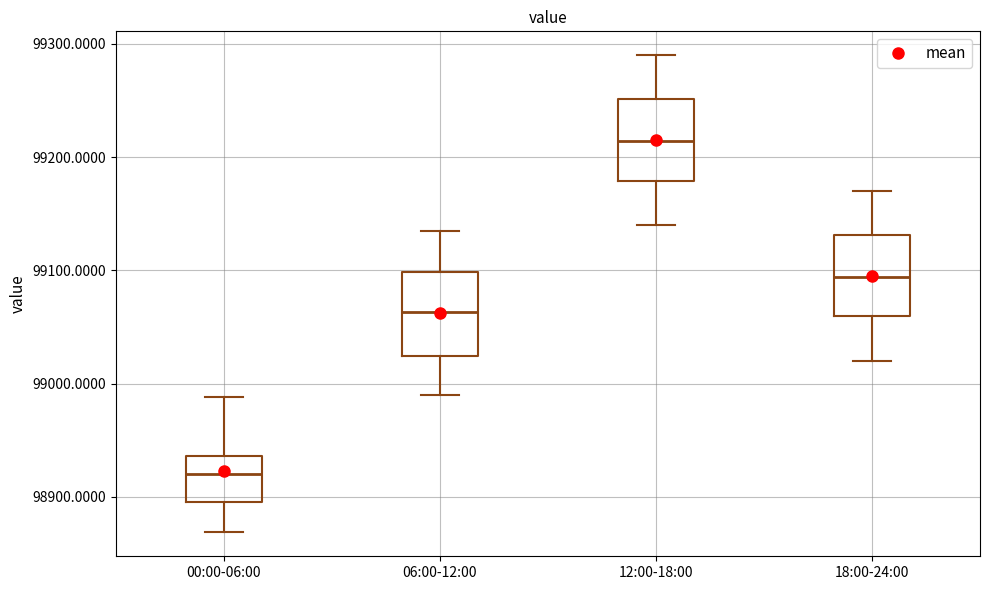

Reading left to right, transcribe this box plot: for each box, give where its median line is, the range the box spans, and where its two whiskers end, as read against the y-axis. The values are not printed on the chart, so give them approximately, as read against the axis.

00:00-06:00: median 98920, box 98900 to 98940, whiskers 98870 to 98990
06:00-12:00: median 99060, box 99020 to 99100, whiskers 98990 to 99140
12:00-18:00: median 99210, box 99180 to 99250, whiskers 99140 to 99290
18:00-24:00: median 99090, box 99060 to 99130, whiskers 99020 to 99170